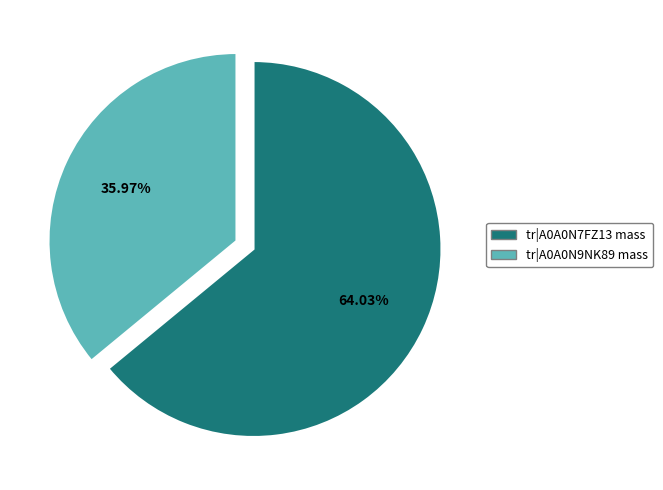

Is there any slice that represents more than half of the pie?

Yes